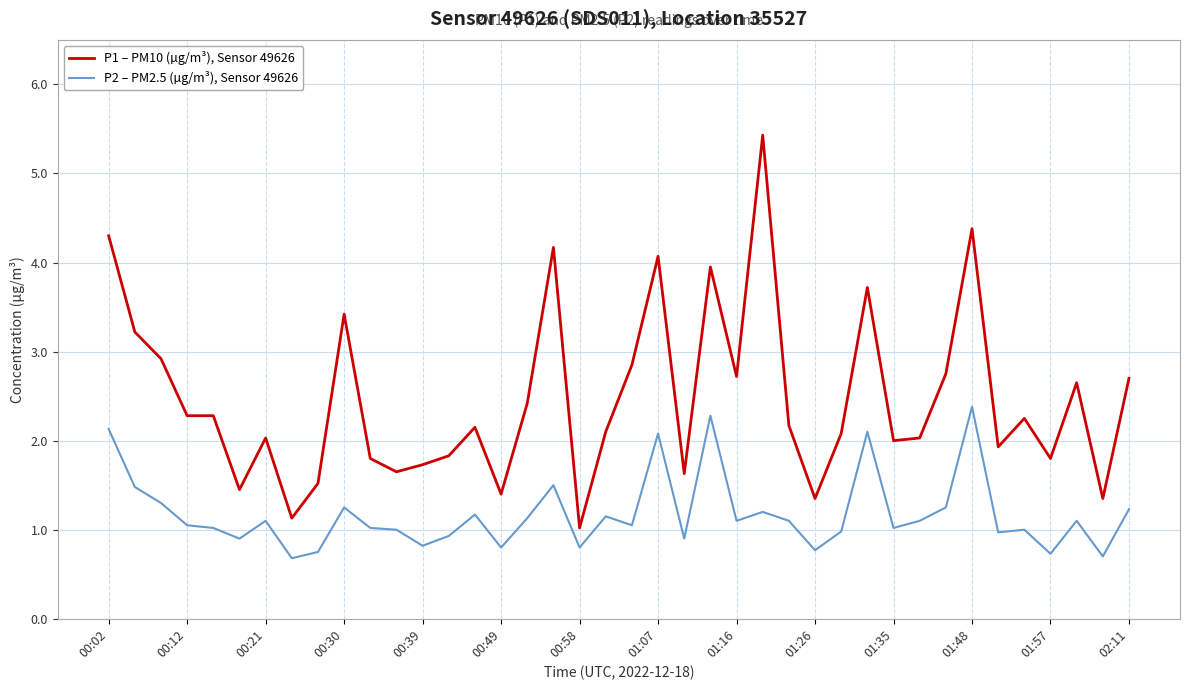

Rank the series by their maximum value, from highest to lowest.

P1 – PM10 (µg/m³), Sensor 49626, P2 – PM2.5 (µg/m³), Sensor 49626